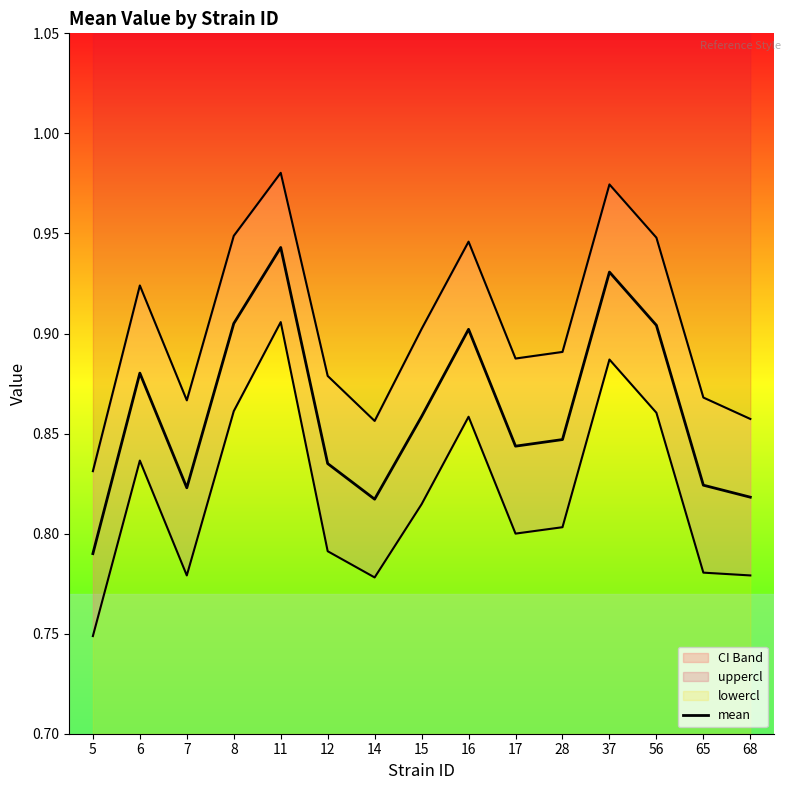

What is the difference between the second highest and second lowest values?

0.1